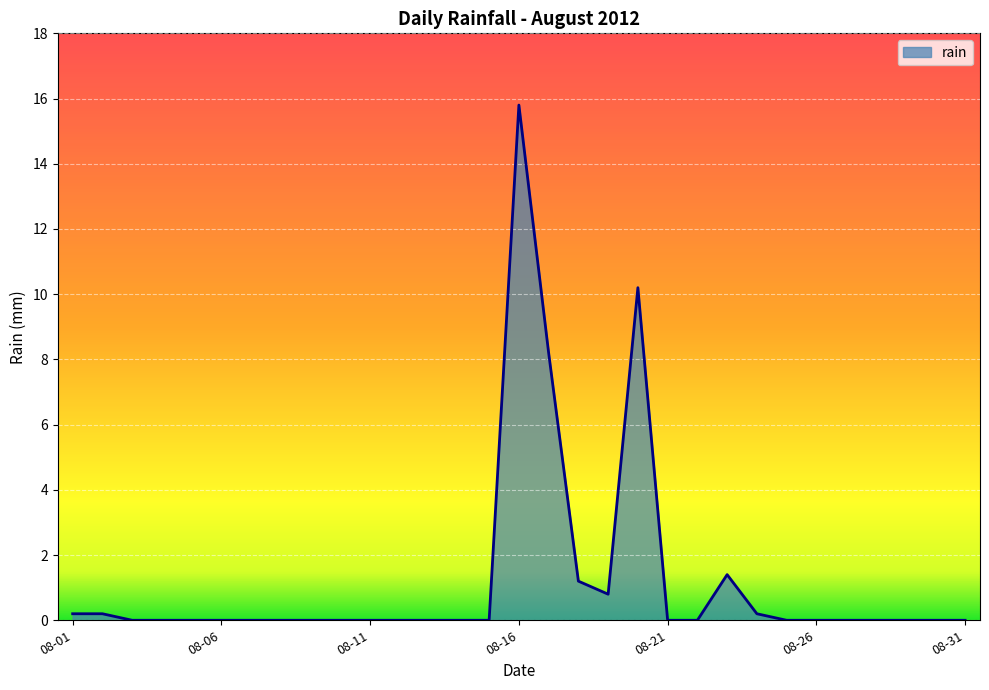

What is the difference between the maximum and minimum values?

15.8